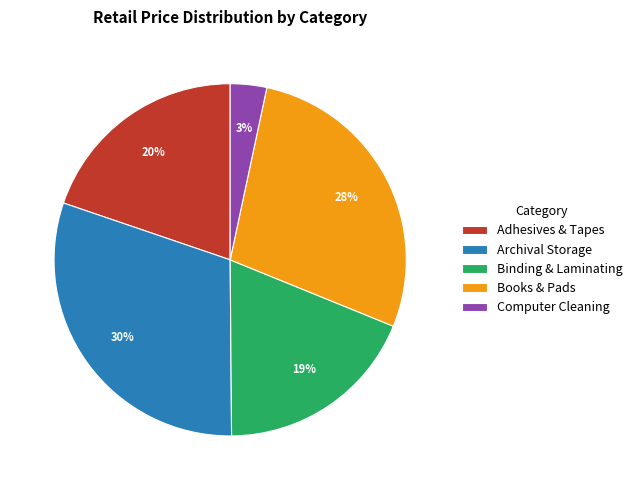

Which slice is the largest?

Archival Storage